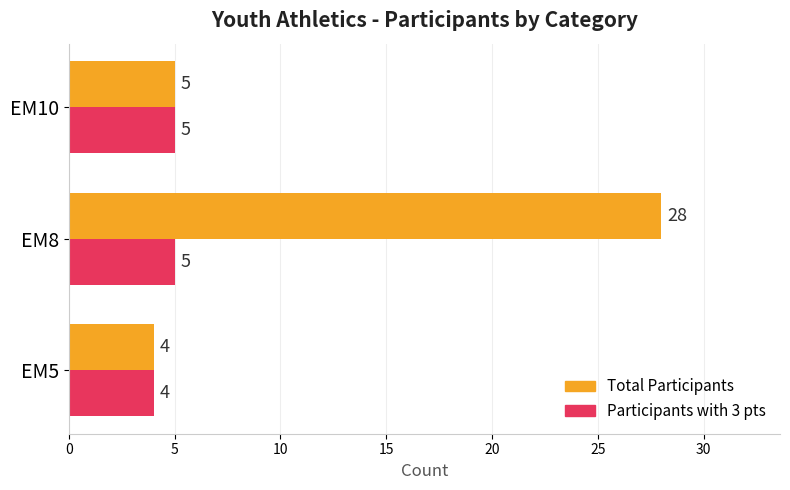

What is the average value of the Total Participants series?

12